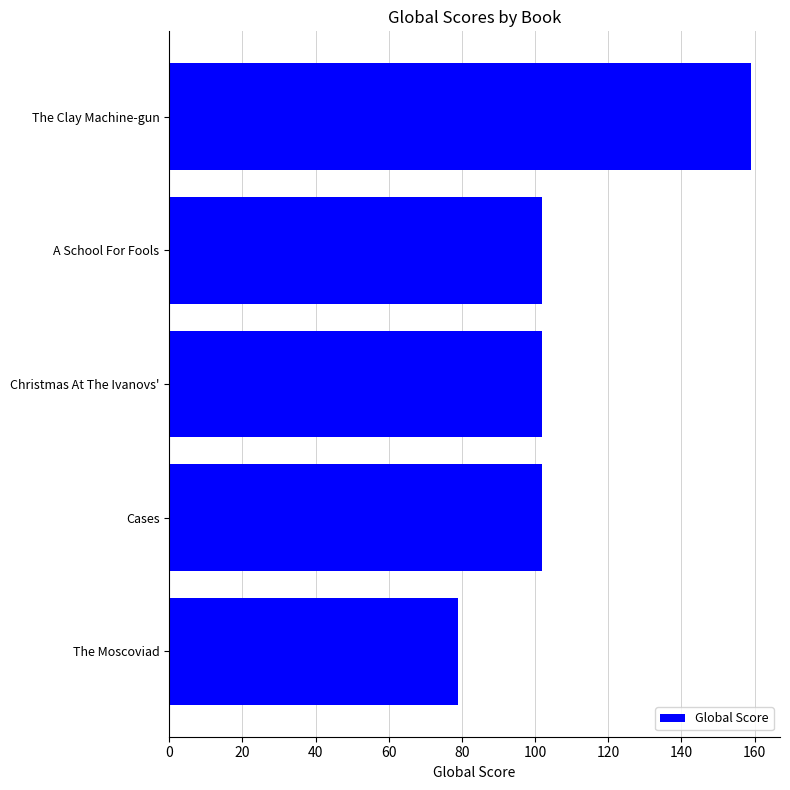

Which category has the highest value across all series?

The Clay Machine-gun